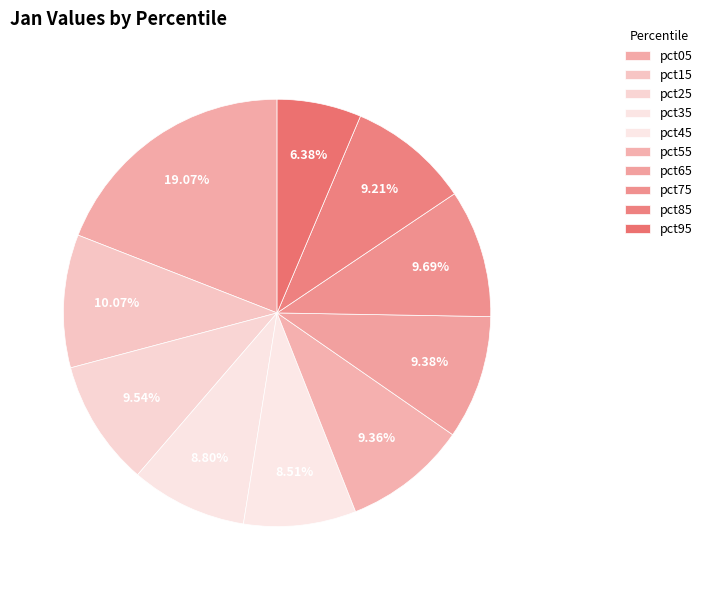

How much of the chart is everything except pct55?

90.6%